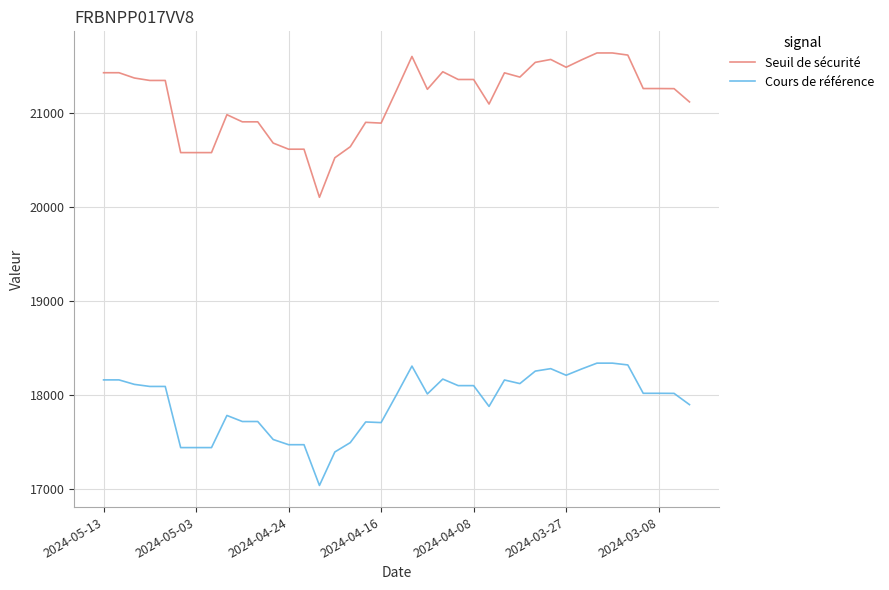

What is the maximum value for Seuil de sécurité?

21640.5